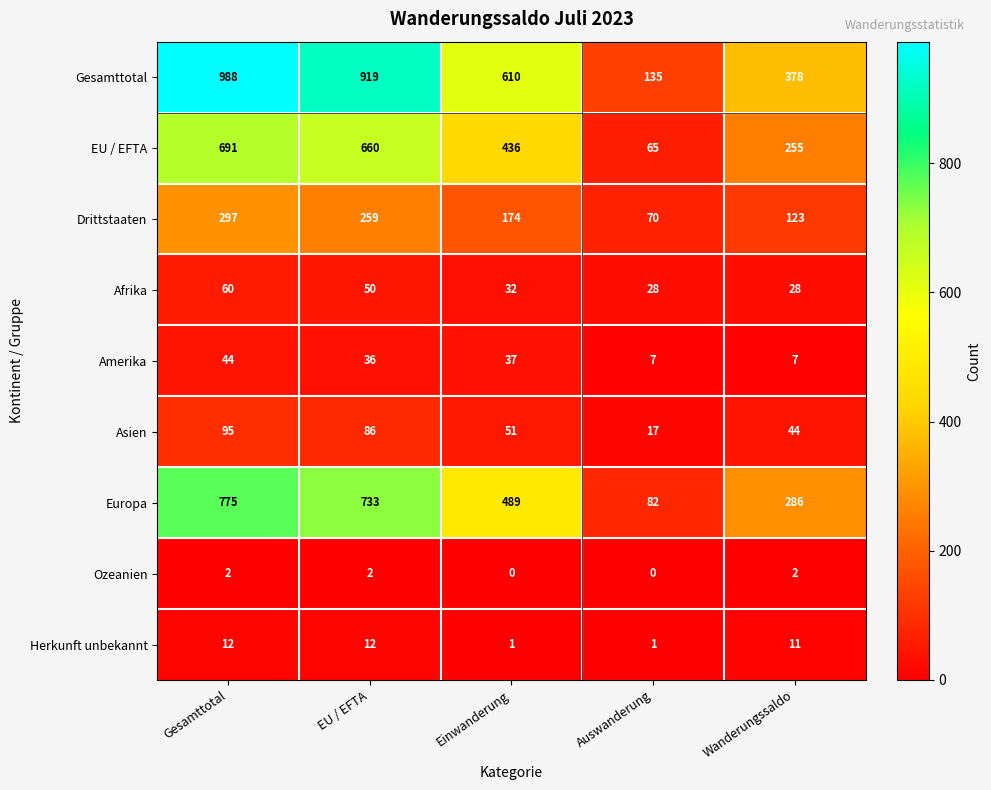

What is the difference between the Amerika values at Einwanderung and Gesamttotal?

7